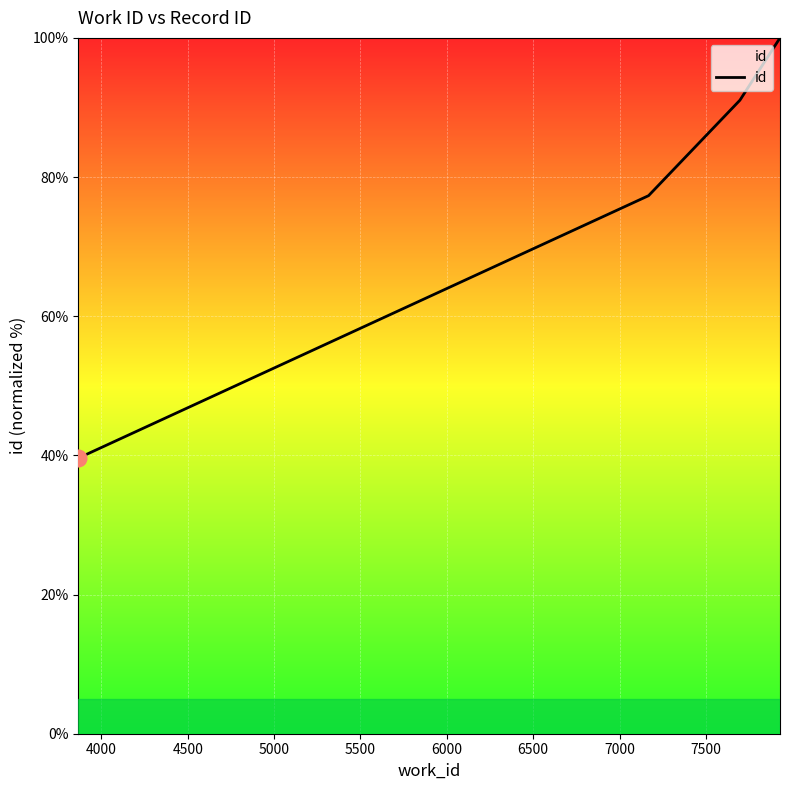

What is the maximum value shown in the chart?

100.0